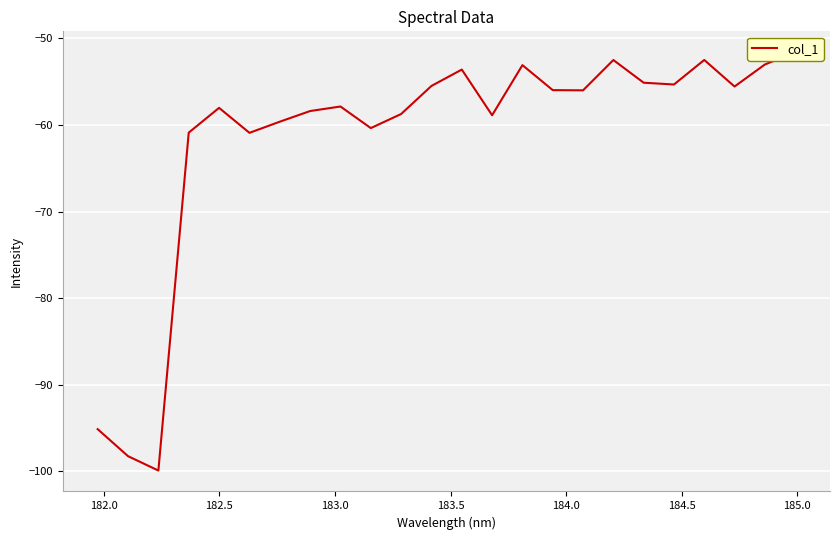

Reading left to right, extract all data points from this chart.

-95.1	-98.2	-99.9	-60.9	-58.0	-60.9	-59.6	-58.4	-57.9	-60.4	-58.7	-55.5	-53.6	-58.9	-53.1	-56.0	-56.0	-52.5	-55.1	-55.3	-52.5	-55.6	-53.0	-51.6